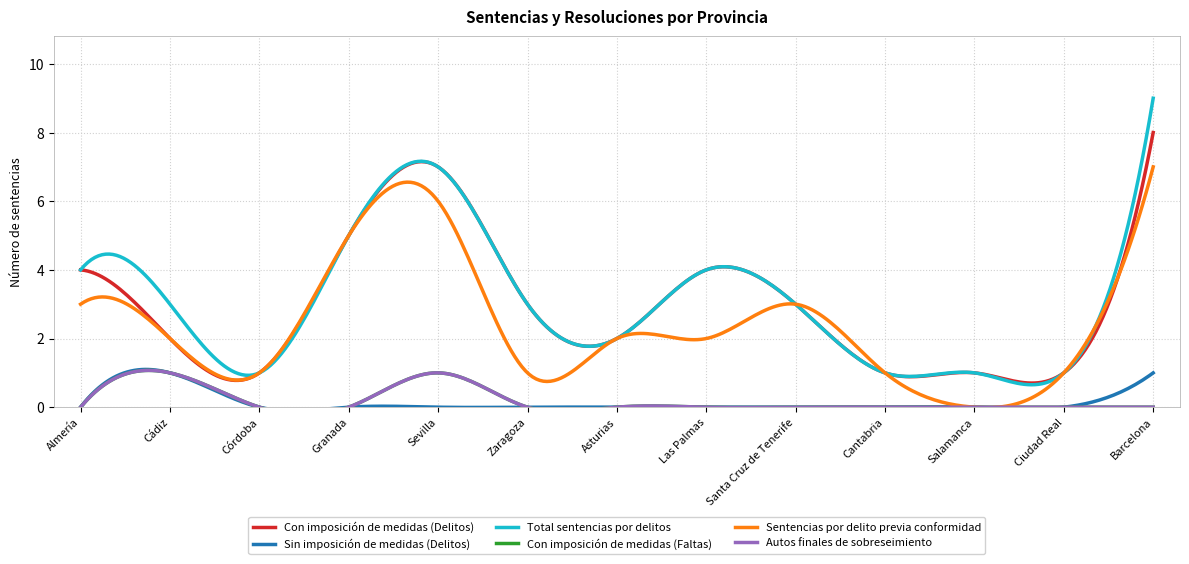

Rank the categories by Sin imposición de medidas (Delitos) value from lowest to highest.

Almería, Córdoba, Granada, Sevilla, Zaragoza, Asturias, Las Palmas, Santa Cruz de Tenerife, Cantabria, Salamanca, Ciudad Real, Cádiz, Barcelona